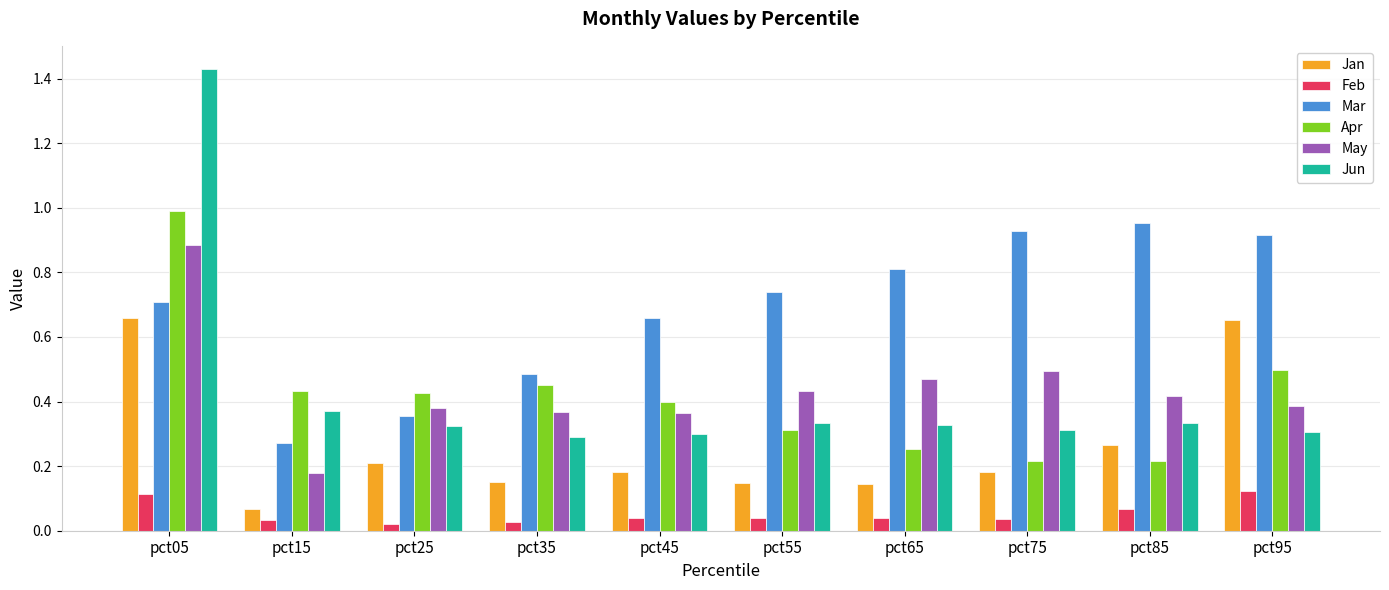

Which series has the widest spread of values?

Jun